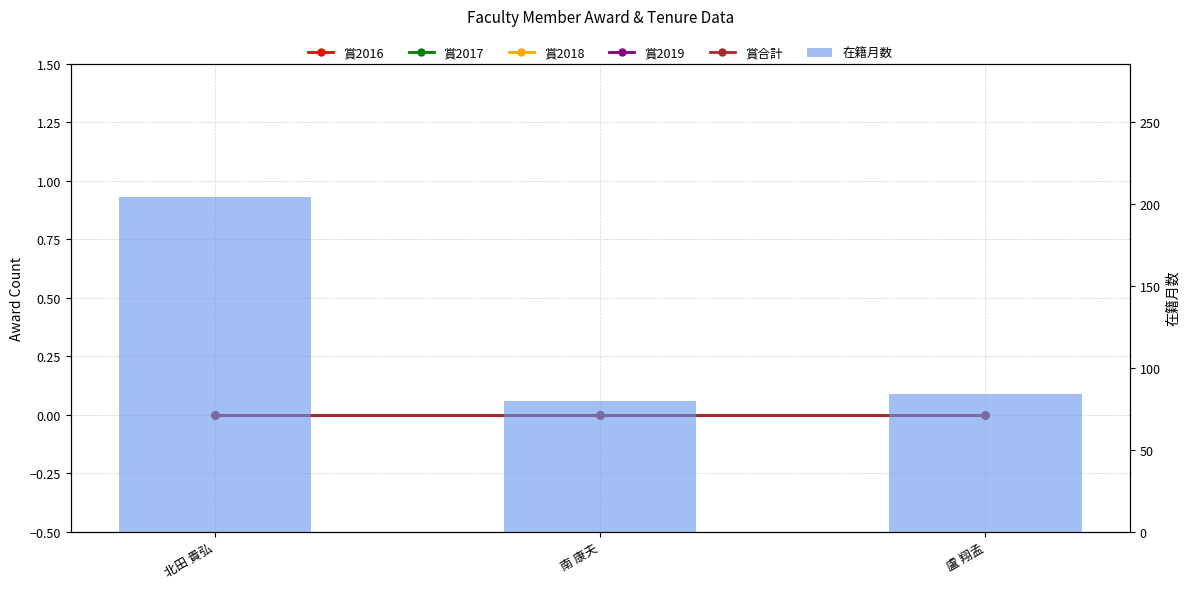

What is the highest value of the 在籍月数 series?

204